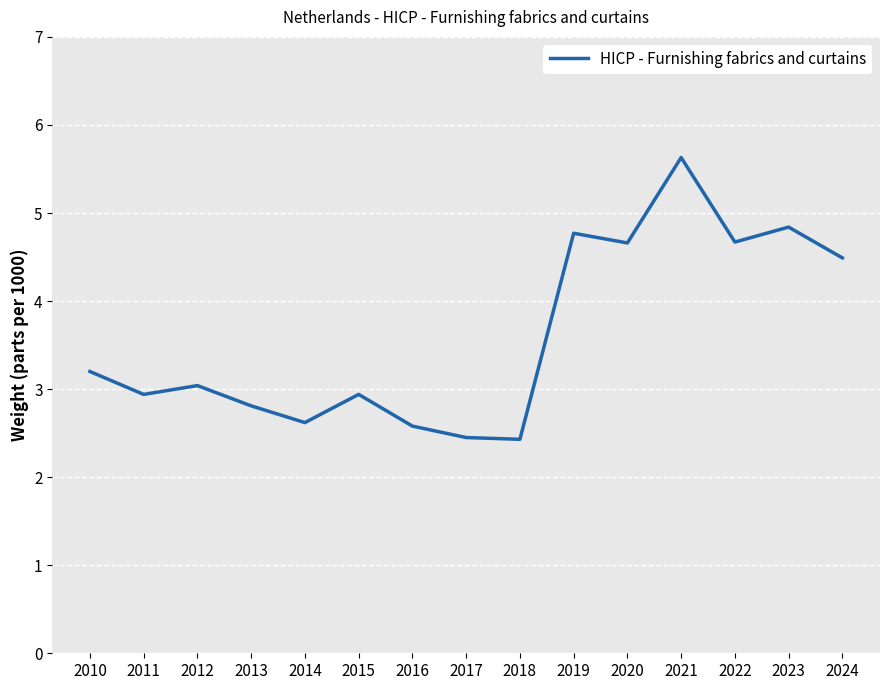

Between 2021 and 2018, which is larger?

2021